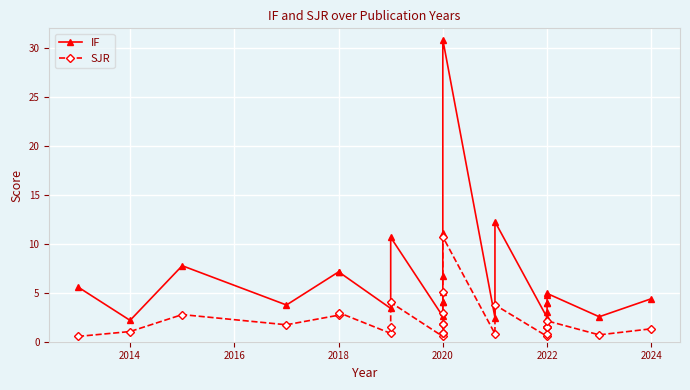

True or false: SJR and IF cross at least once.

False